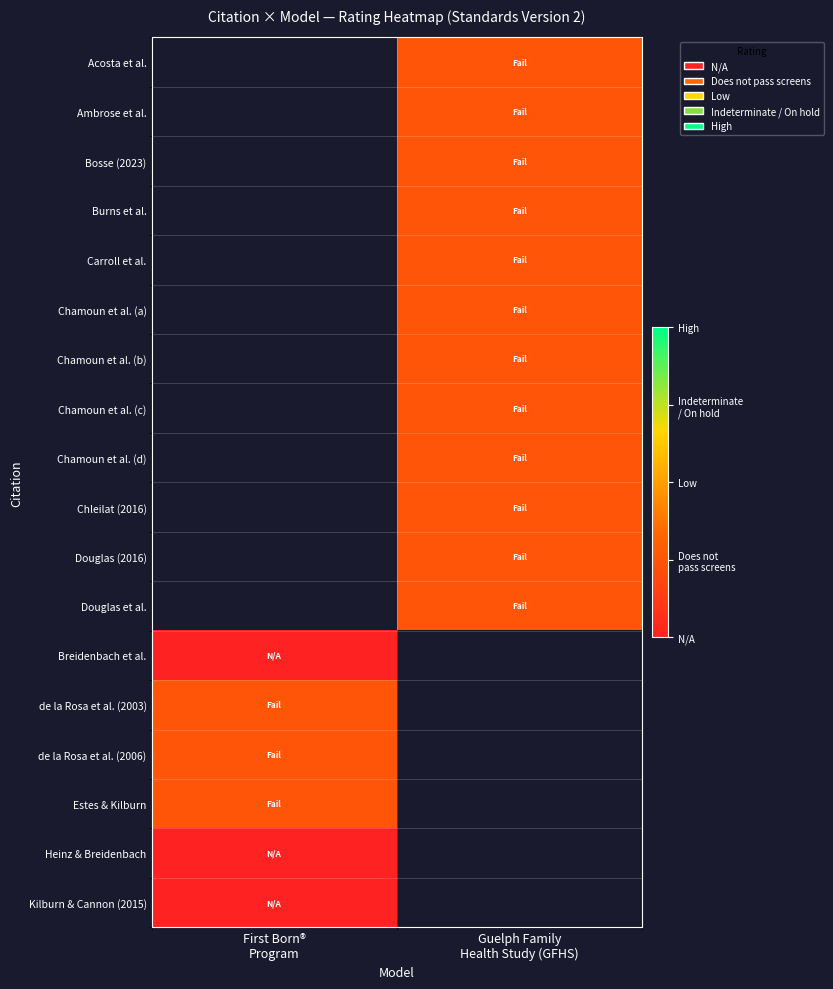

What value does the de la Rosa et al. (2003) series have at First Born® Program?

1.0